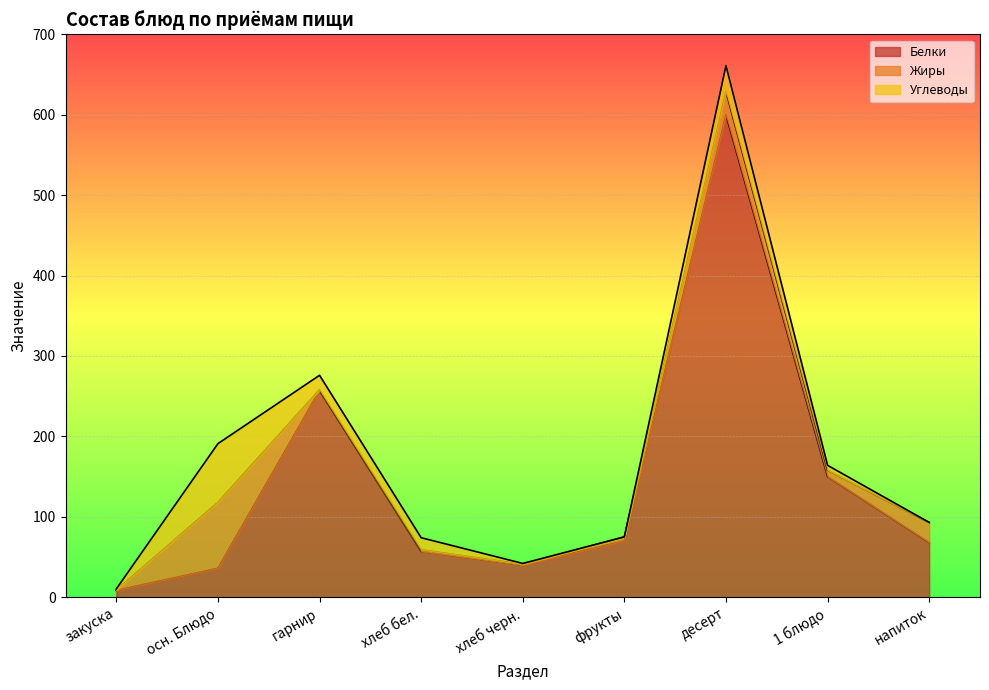

True or false: Вес (г) and Углеводы cross at least once.

False